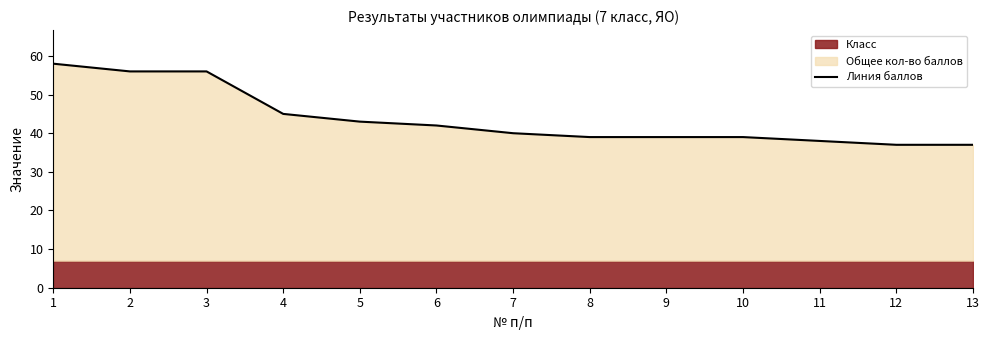

At which label is the value closest to 47?

4